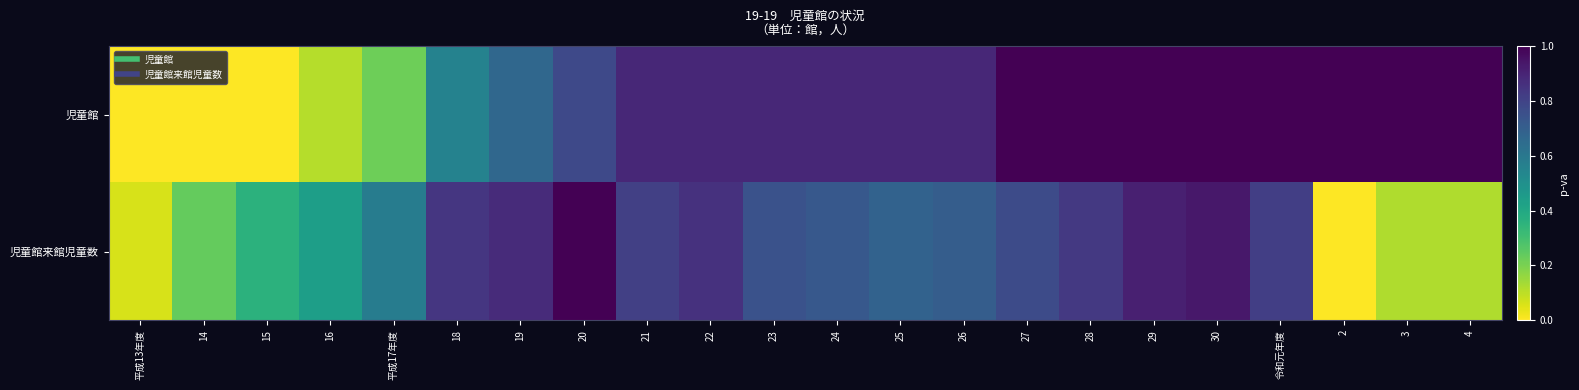

What is the total value across all series at 19?

1.5